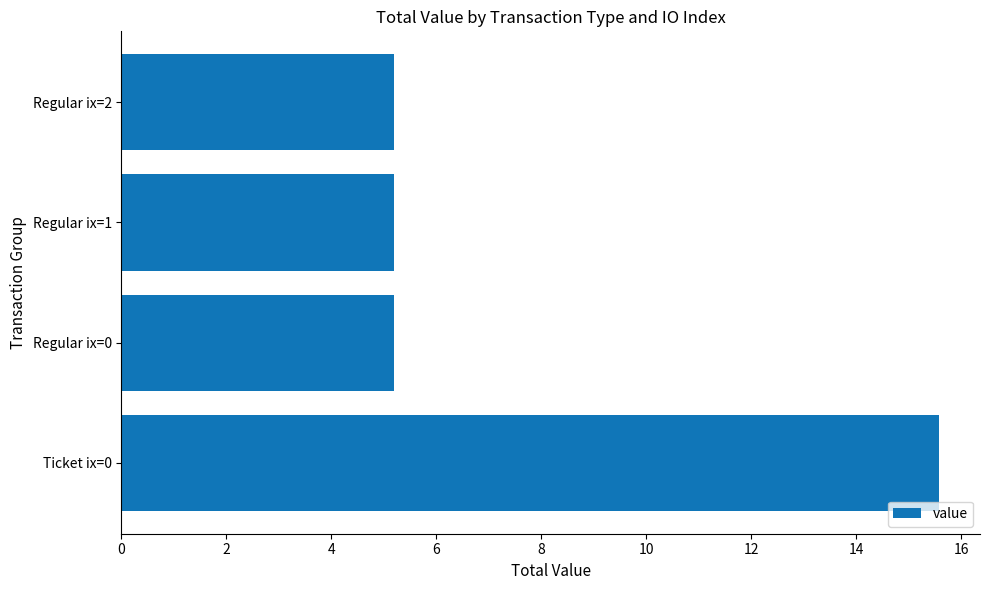

What is the ratio of the value at Ticket ix=0 to the value at Regular ix=2?

3.0